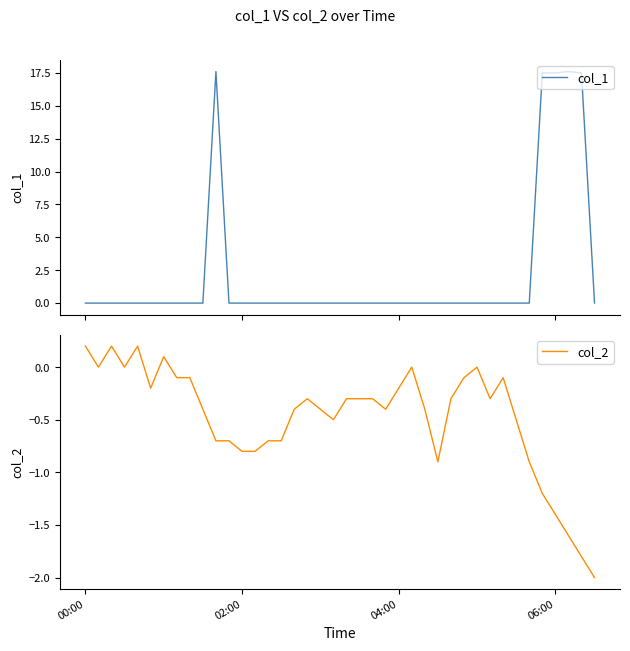

What is the highest value of the col_1 series?

17.6